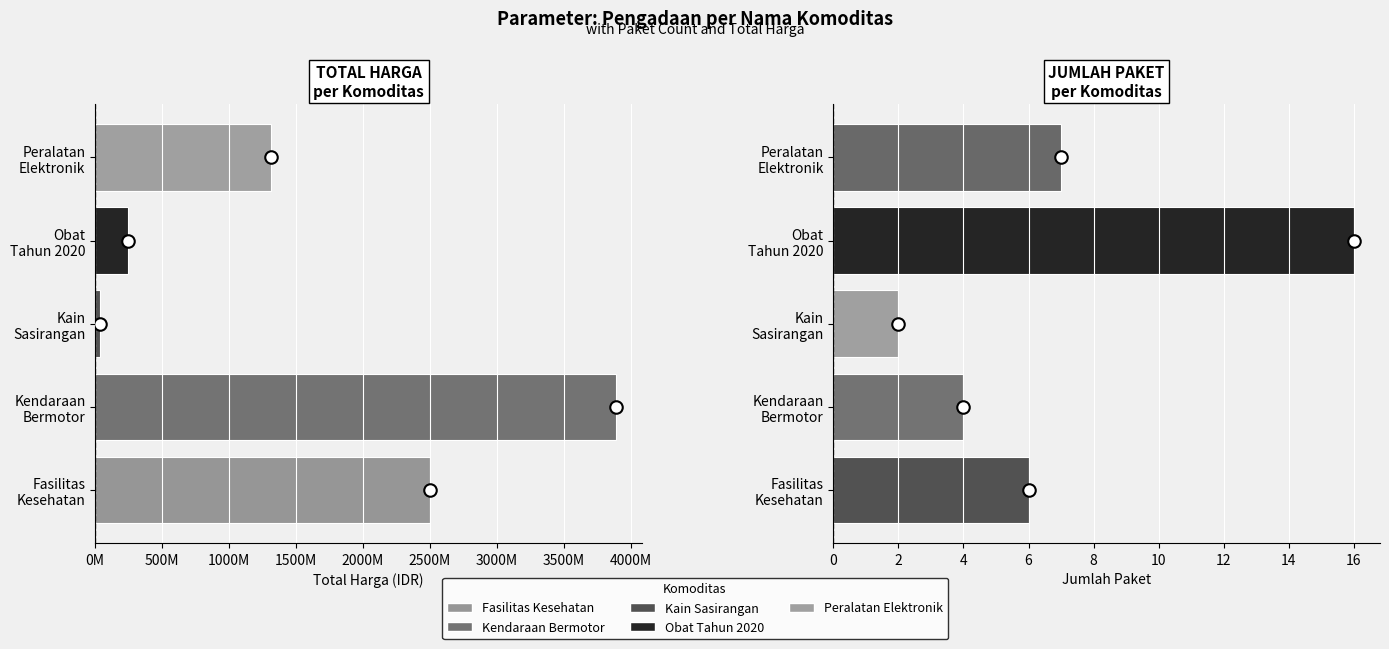

Is it true that Jumlah Paket equals 12 at Peralatan Elektronik?

False